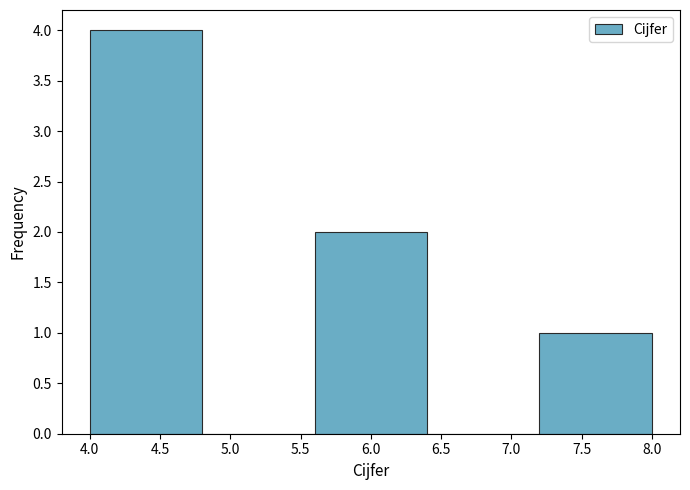

Reading left to right, transcribe this chart: for each bar, give the range it covers on the x-axis and its height. The values are not printed on the chart, so give them approximately, as read against the axis.

4.0 to 4.8: 4
4.8 to 5.6: 0
5.6 to 6.4: 2
6.4 to 7.2: 0
7.2 to 8.0: 1